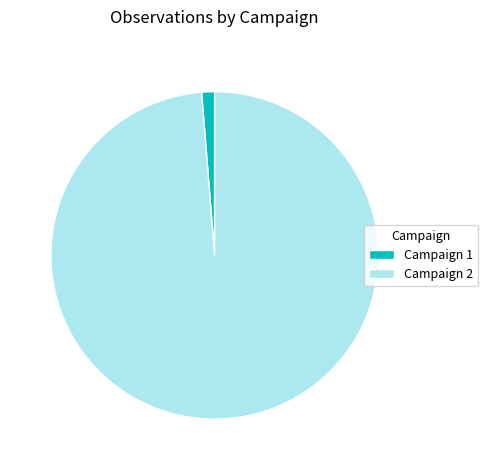

Which has a higher value, Campaign 1 or Campaign 2?

Campaign 2